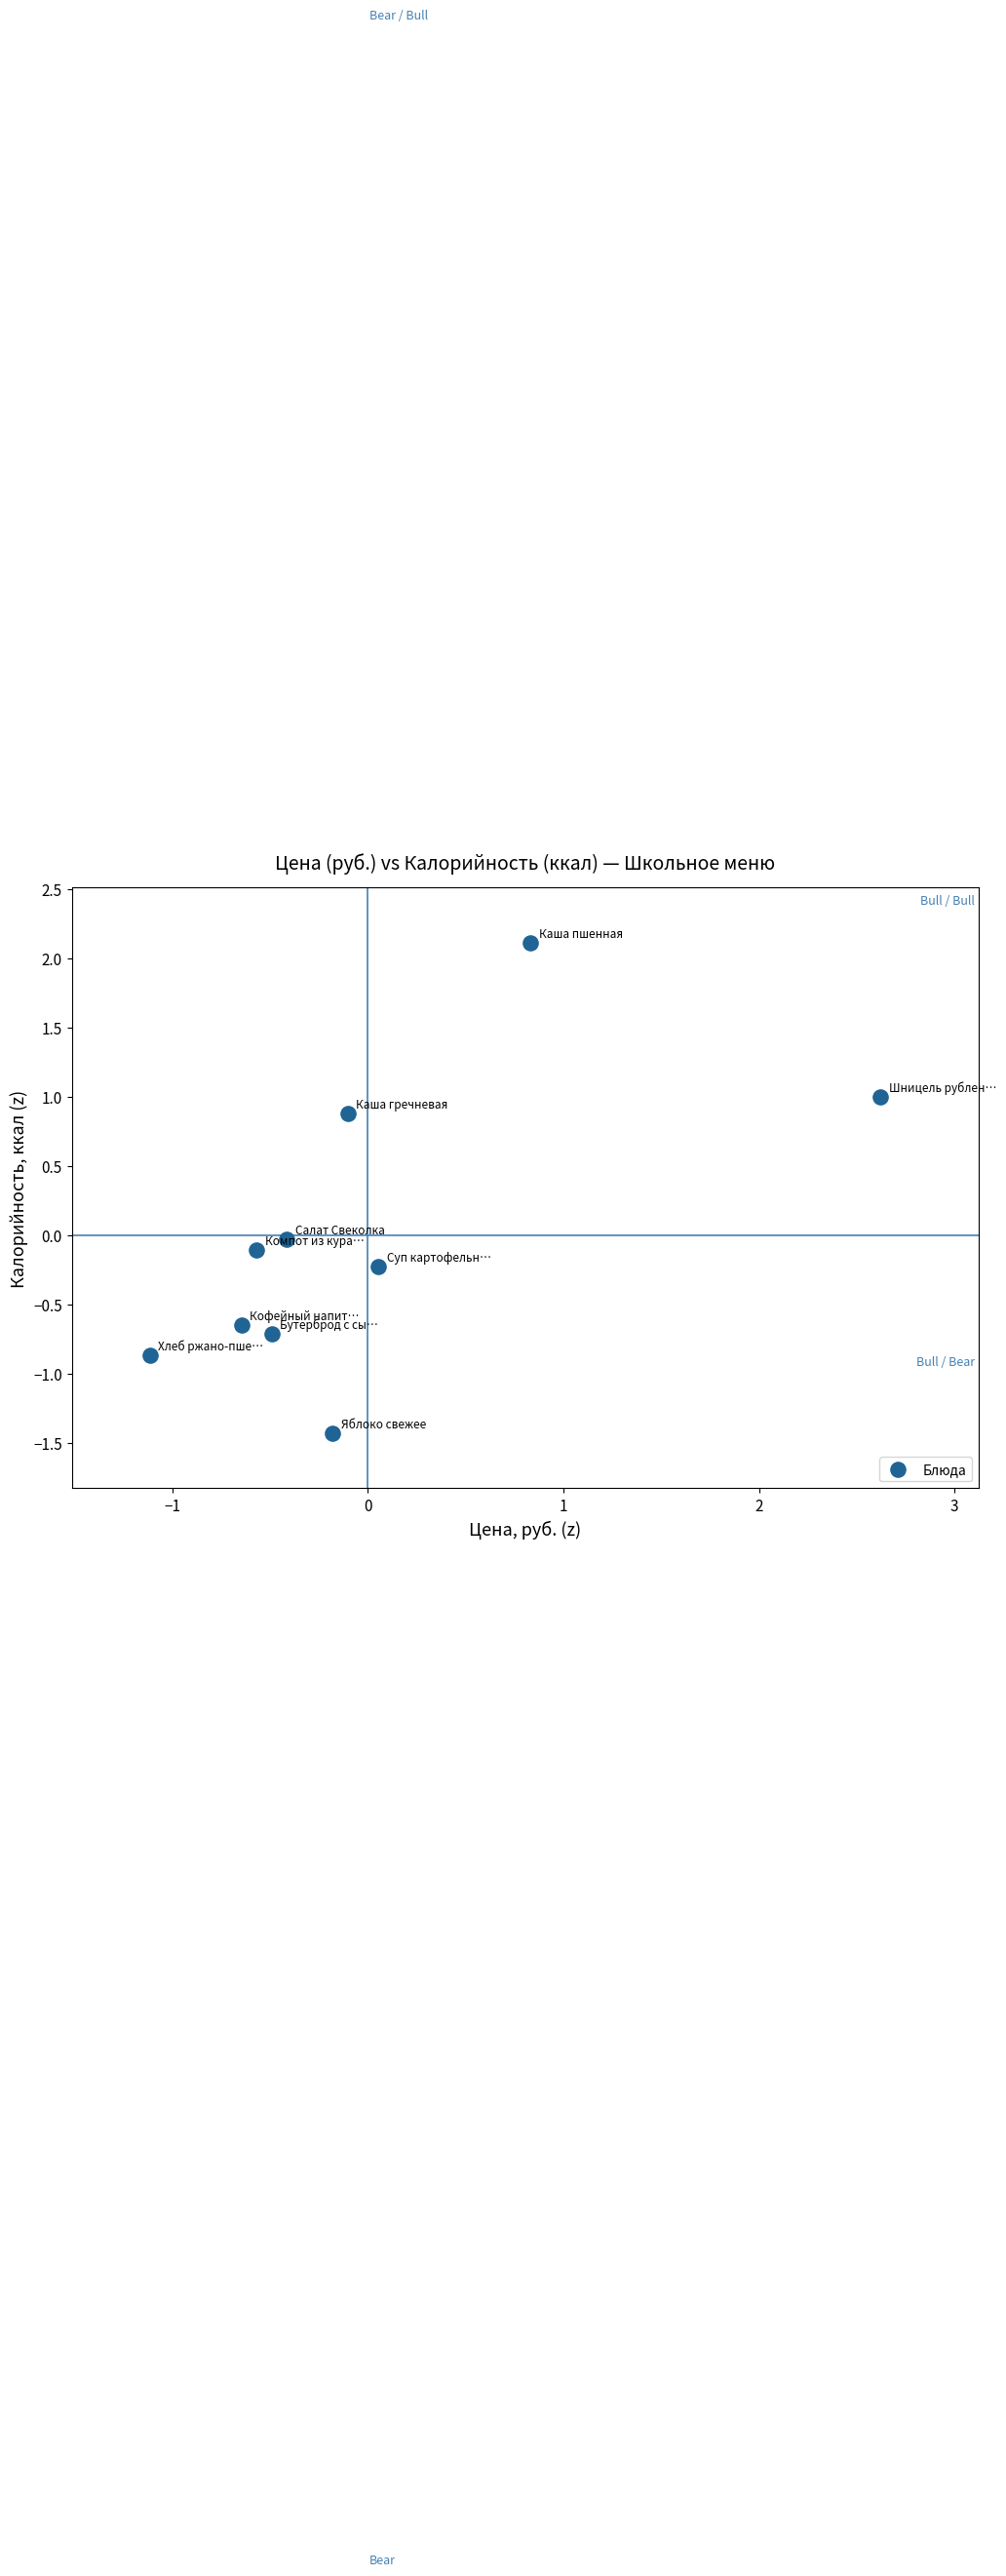

What is the range of X values (max minus min)?

3.7